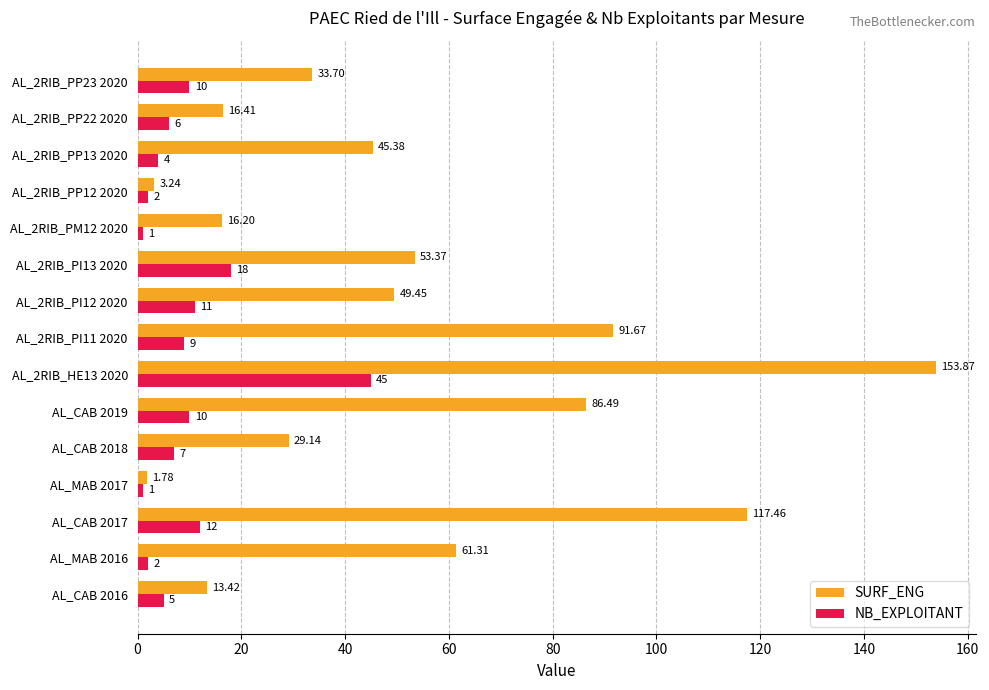

Which series changed the most between AL_CAB 2018 and AL_2RIB_PI13 2020?

SURF_ENG